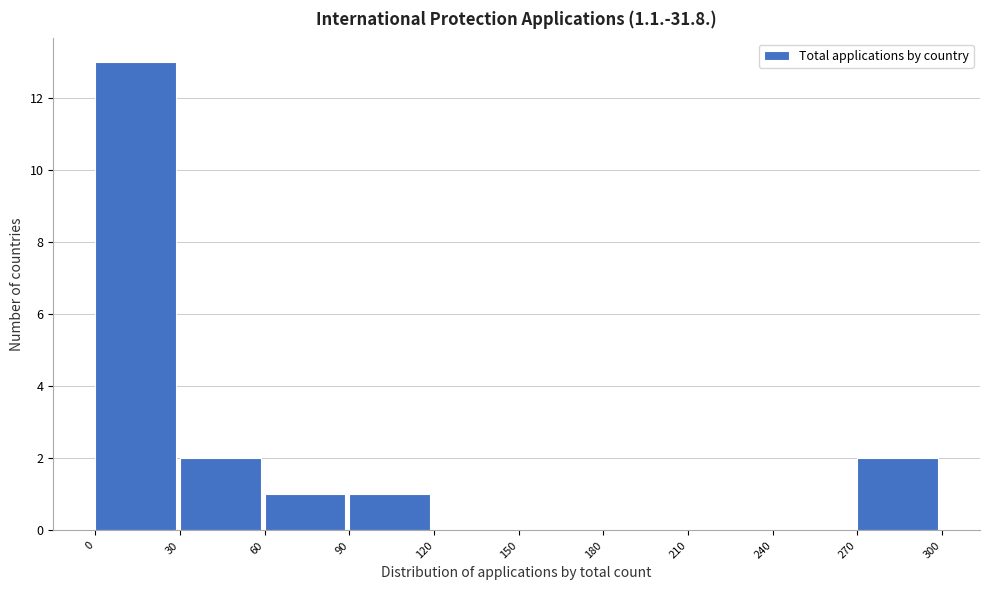

Reading left to right, transcribe this chart: for each bar, give the range it covers on the x-axis and its height. The values are not printed on the chart, so give them approximately, as read against the axis.

0 to 30: 13
30 to 60: 2
60 to 90: 1
90 to 120: 1
120 to 150: 0
150 to 180: 0
180 to 210: 0
210 to 240: 0
240 to 270: 0
270 to 300: 2